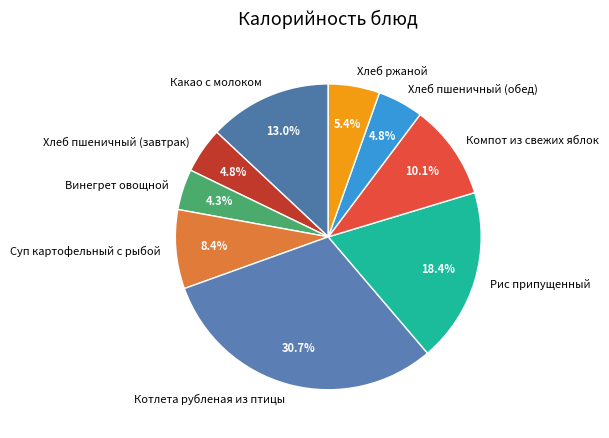

How many segments does this pie chart have?

9